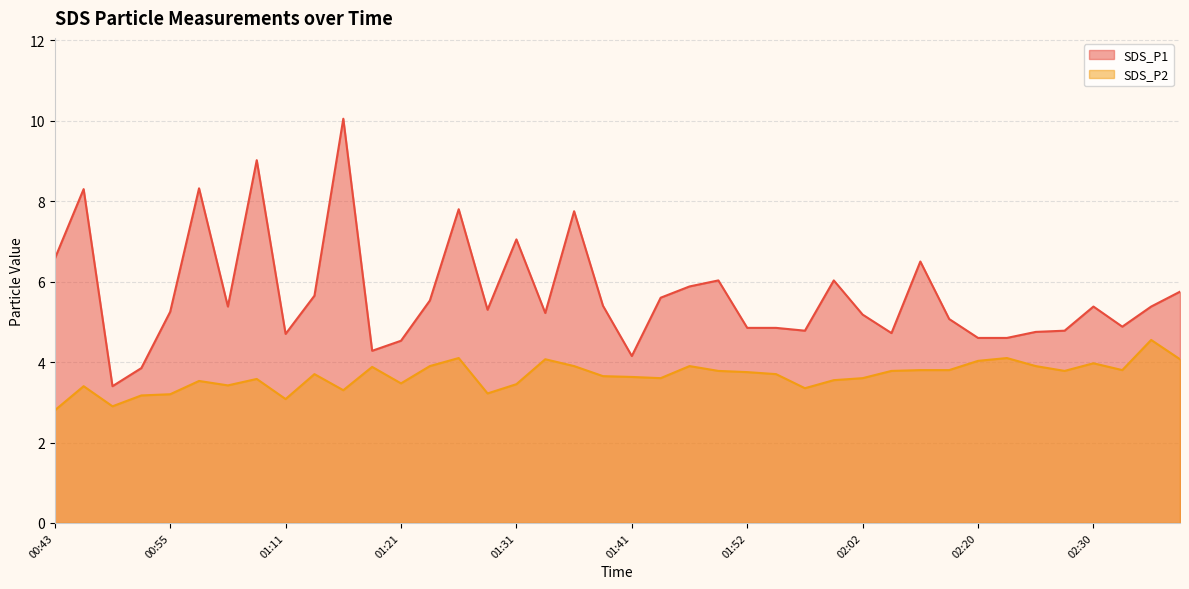

What is the difference between the SDS_P2 values at 02:25 and 01:31?

0.4